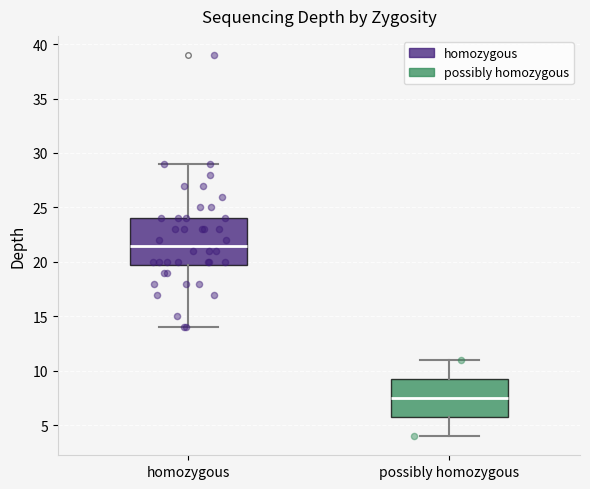

Which box has the lowest median line?

possibly homozygous